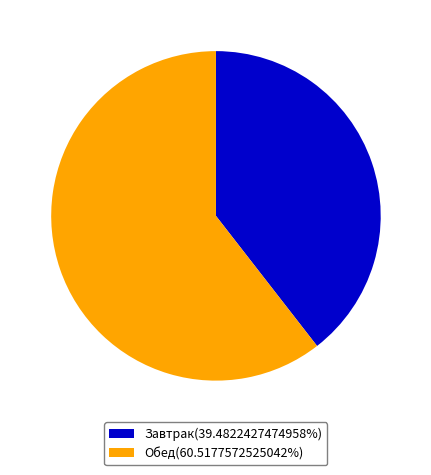

Is there any slice that represents more than half of the pie?

Yes